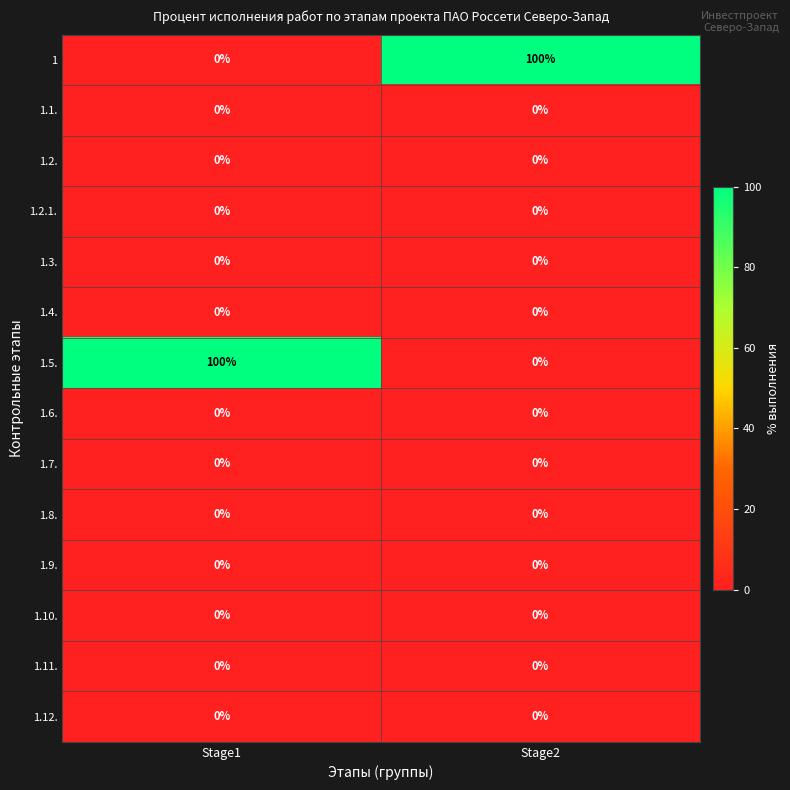

What is the spread (max minus min) of values at Stage2?

100